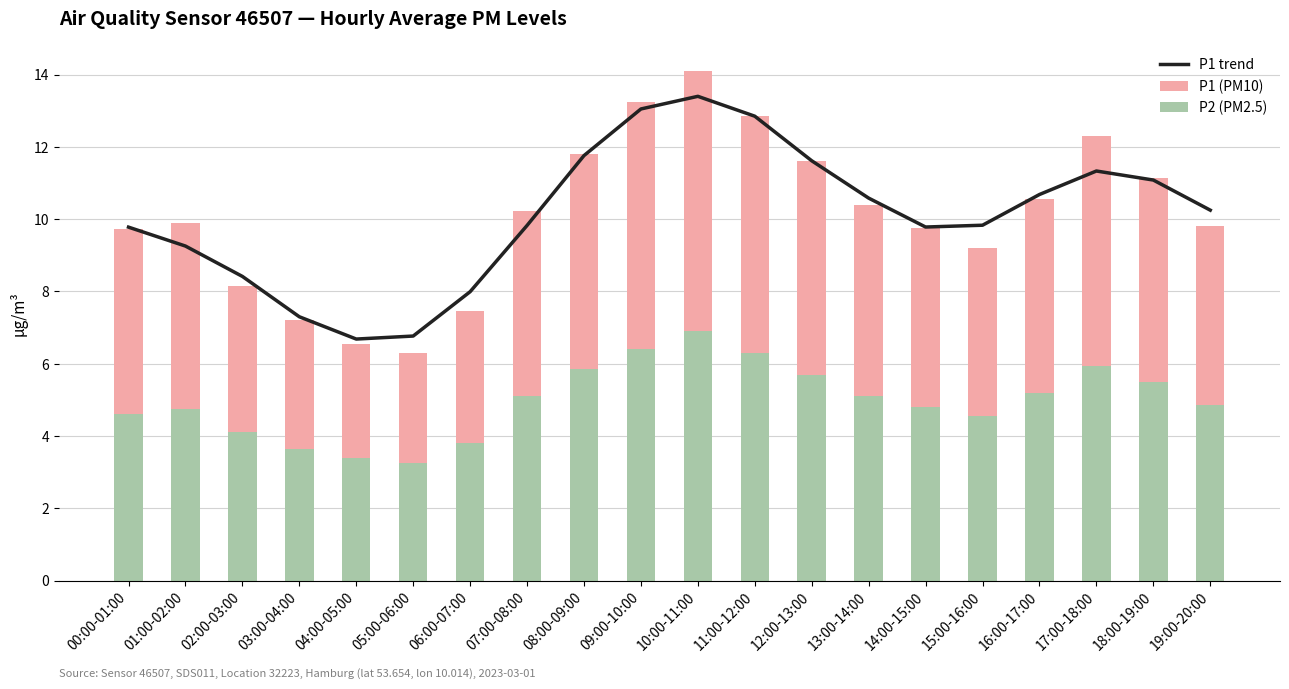

At which category does the chart reach its peak across all series?

10:00-11:00